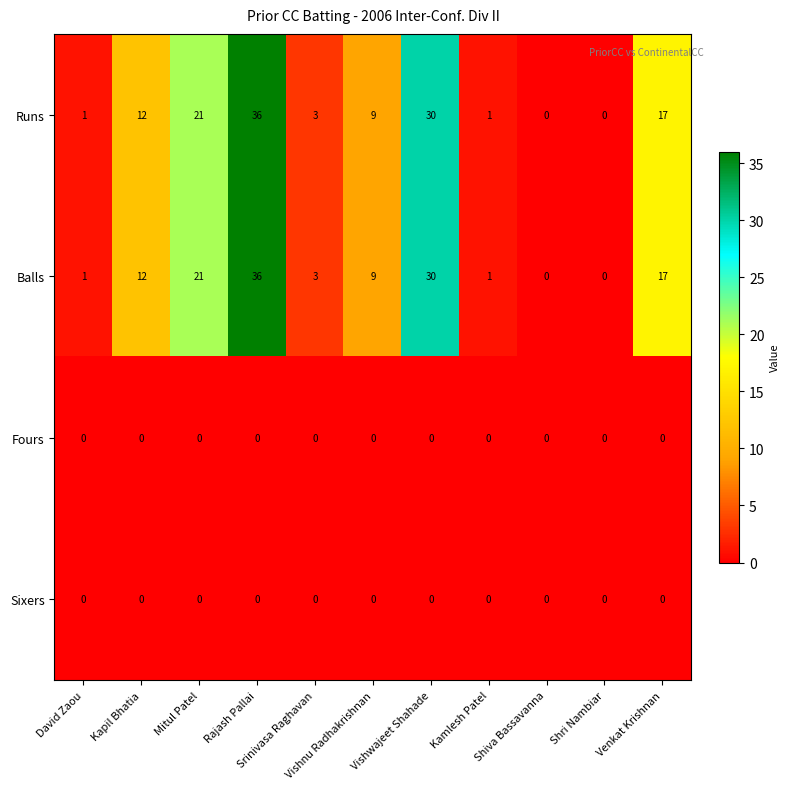

What is the difference between the maximum and minimum values in the Balls series?

36